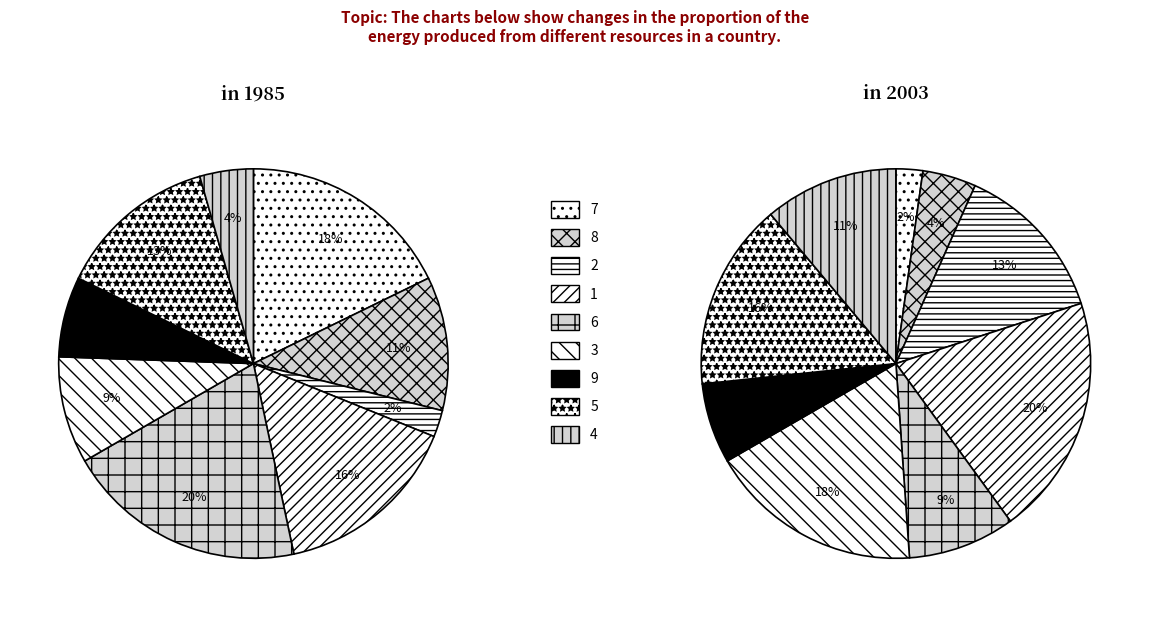

The 1 slice represents 16% of the pie. True or false?

True